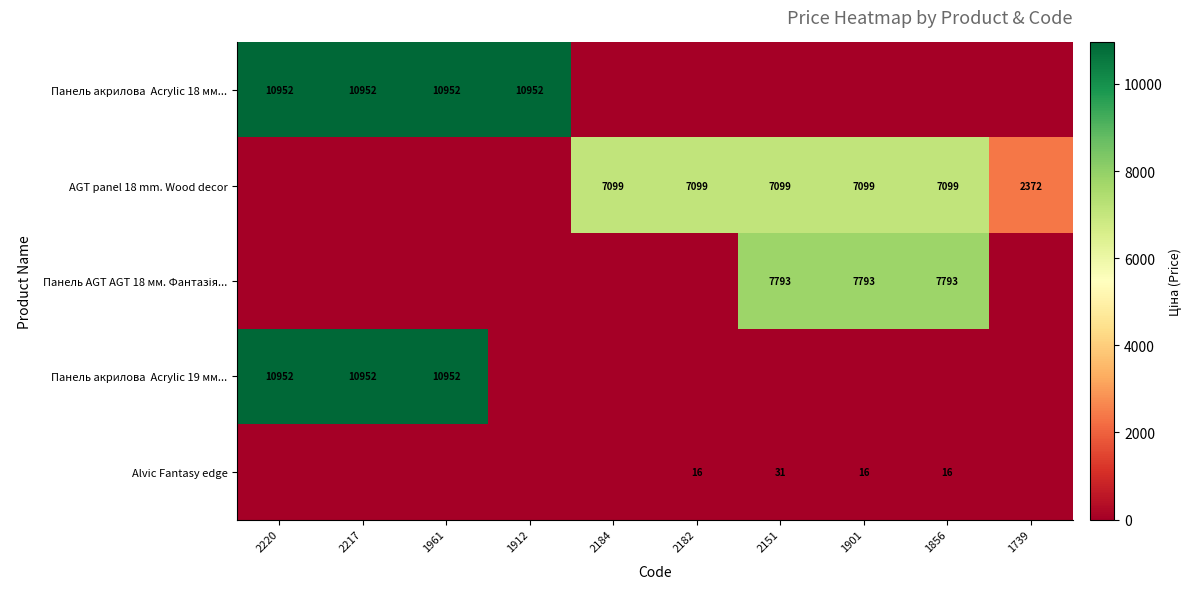

What is the sum of the AGT panel 18 mm. Wood decor values at 1739 and 2151?

9471